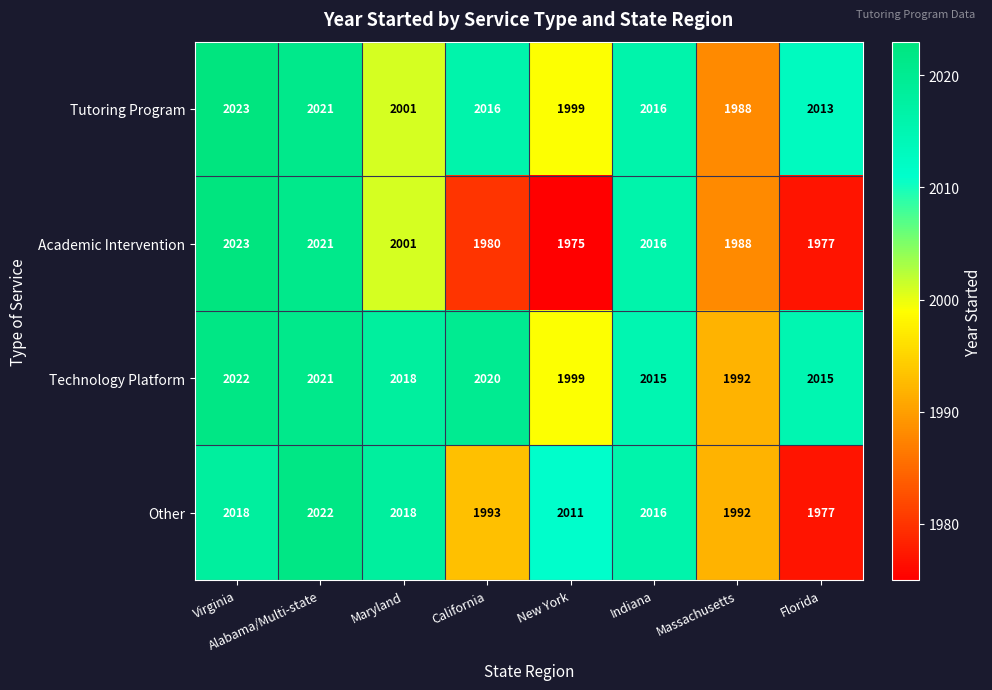

Read the Technology Platform value at Virginia.

2022